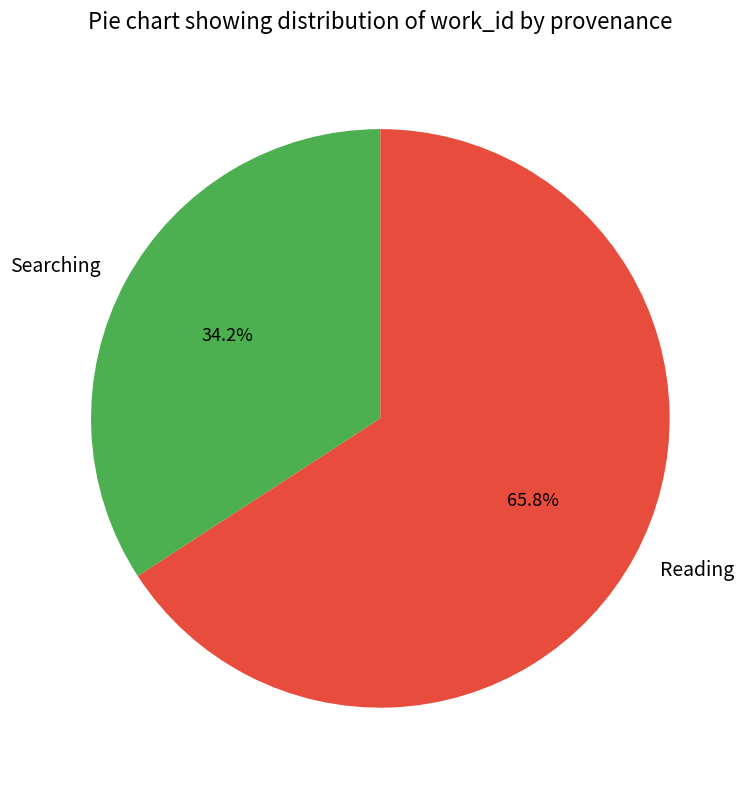

What is the largest slice in the pie chart?

Reading